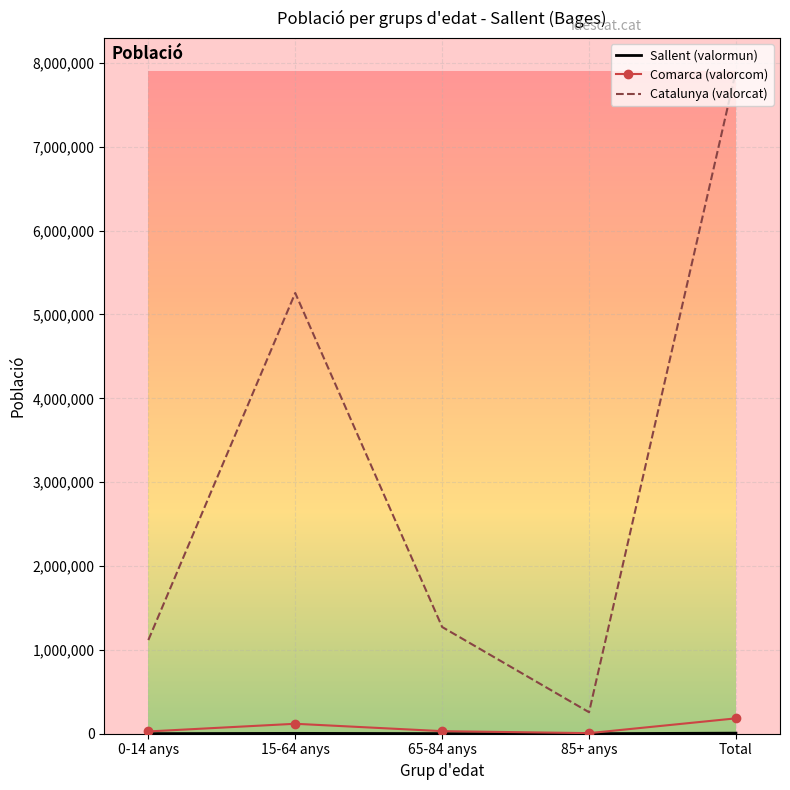

At how many categories does at least one series exceed 3770142?

2